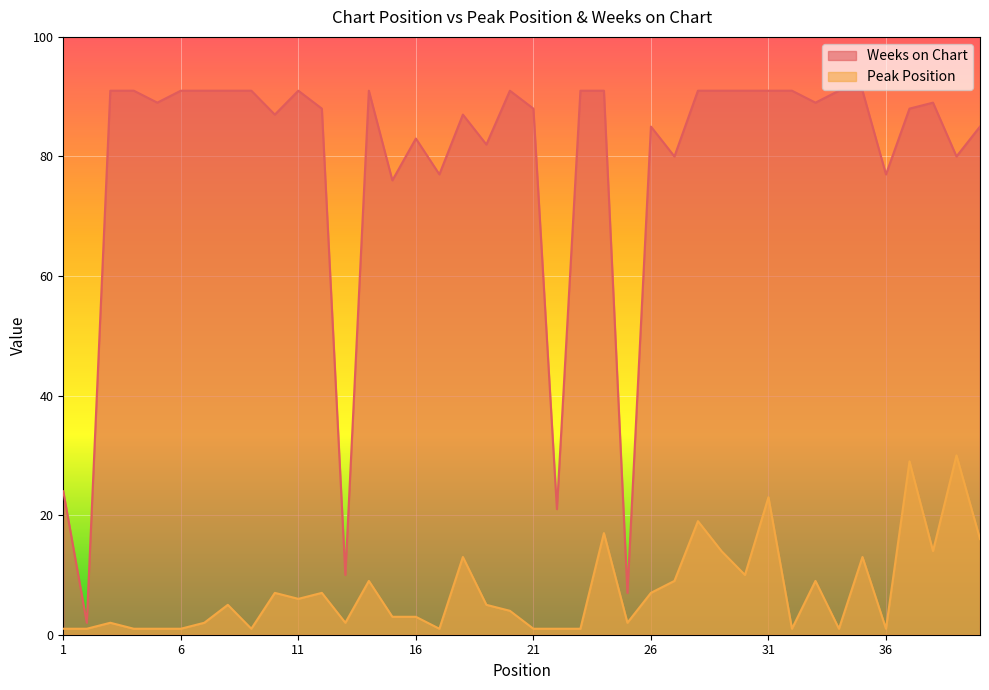

List the labels in order of Peak Position value, smallest first.

1, 2, 4, 5, 6, 9, 17, 21, 22, 23, 32, 34, 36, 3, 7, 13, 25, 15, 16, 20, 8, 19, 11, 10, 12, 26, 14, 27, 33, 30, 18, 35, 29, 38, 40, 24, 28, 31, 37, 39